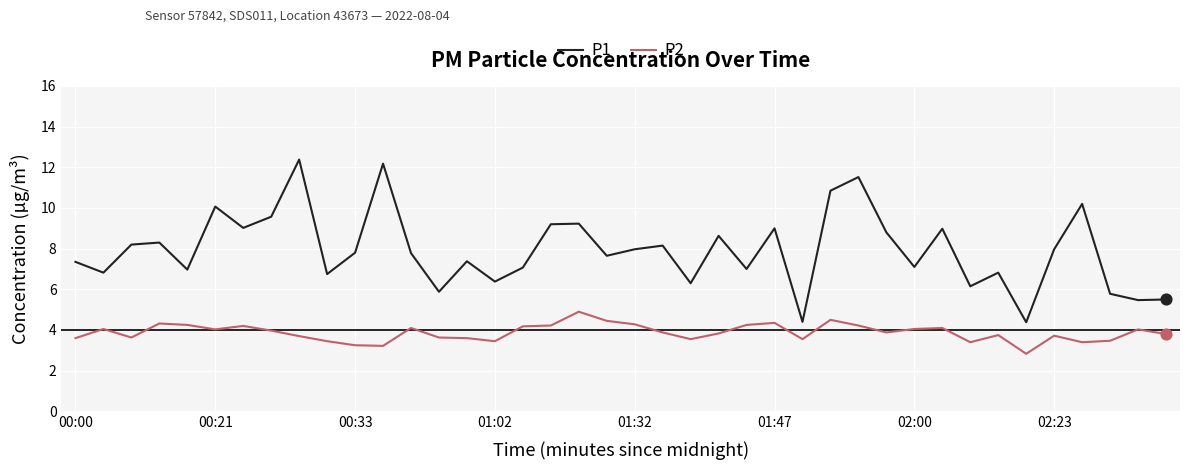

True or false: P1 and P2 intersect in this chart.

False